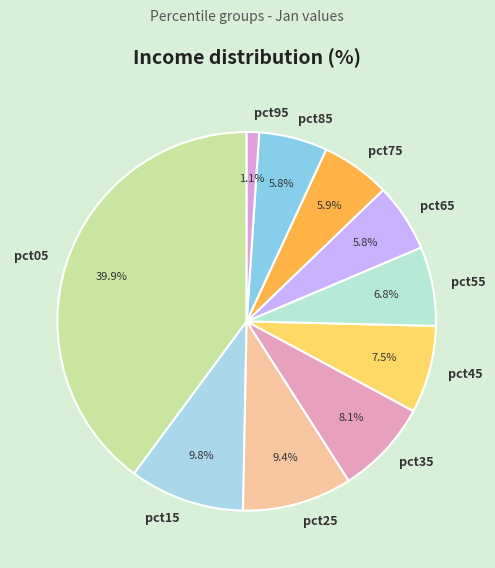

How many slices are in this pie chart?

10